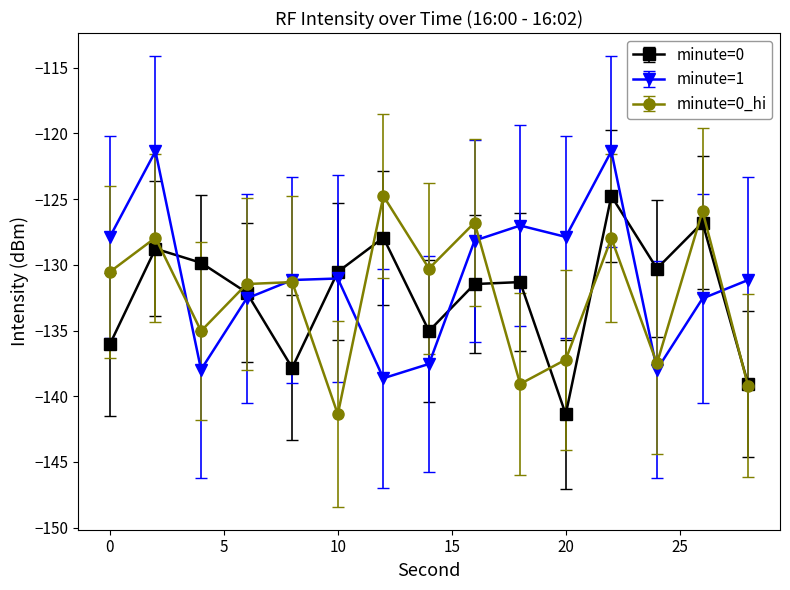

Which series ends up on top after the final intersection of minute=0 and minute=1?

minute=1